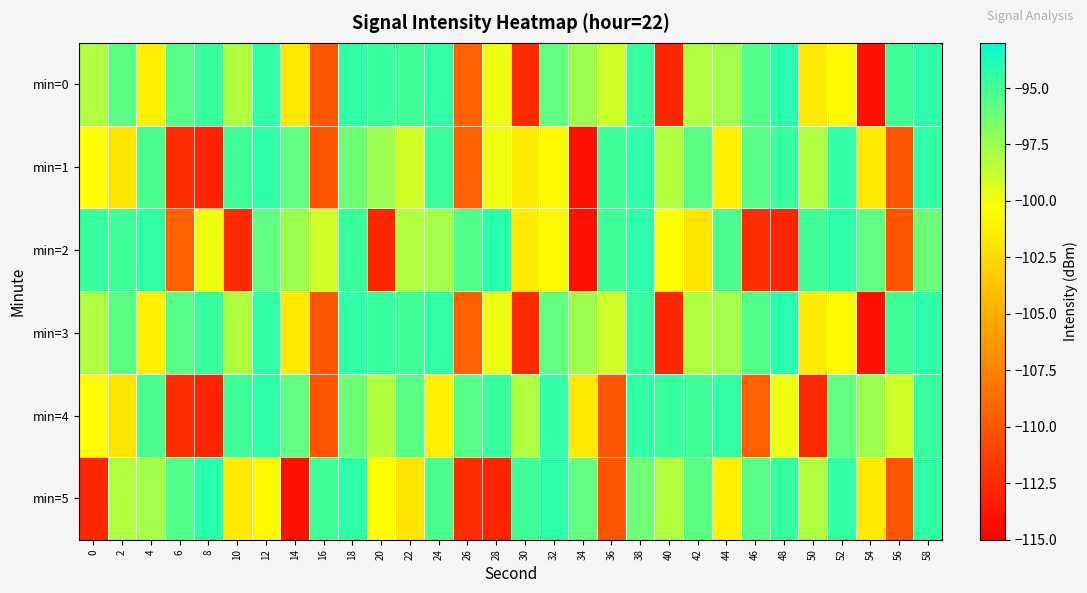

What is the greatest value displayed?

-94.2